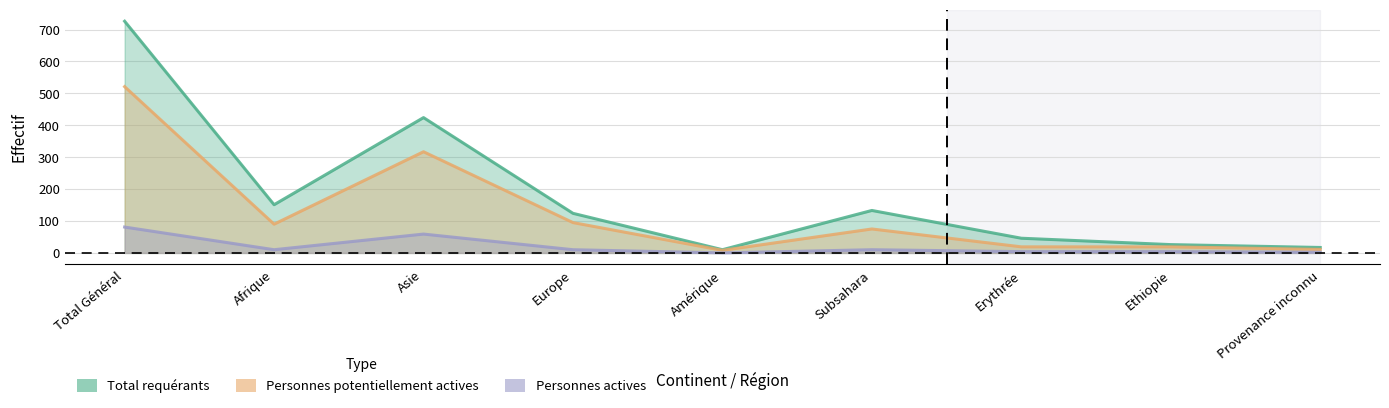

Where is the first local minimum for Personnes potentiellement actives?

Afrique